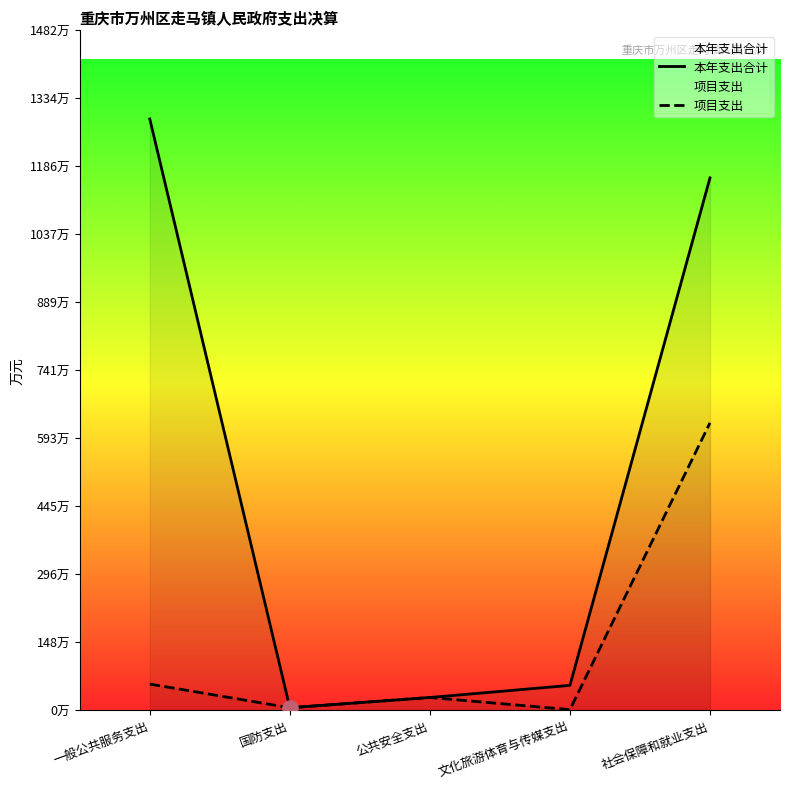

Which series has the largest Y range (max minus min)?

本年支出合计